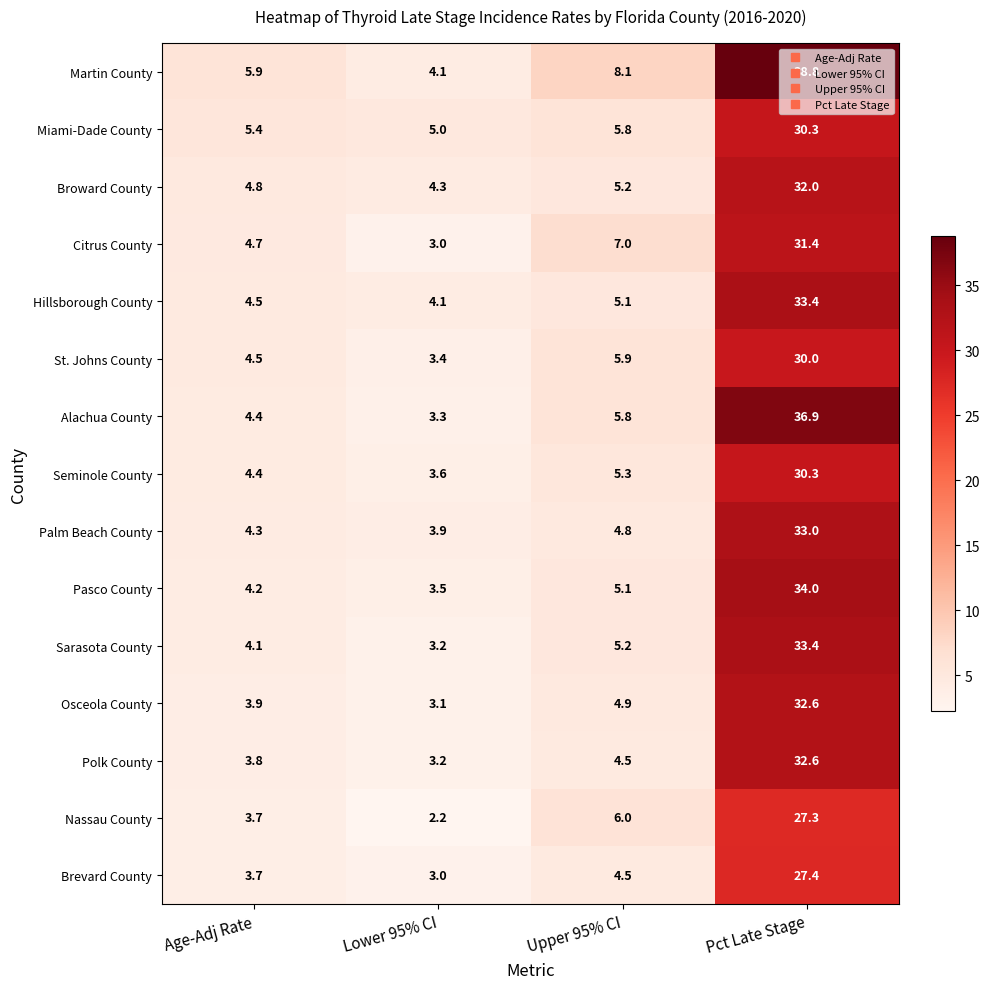

What is the highest value of the Miami-Dade County series?

30.3